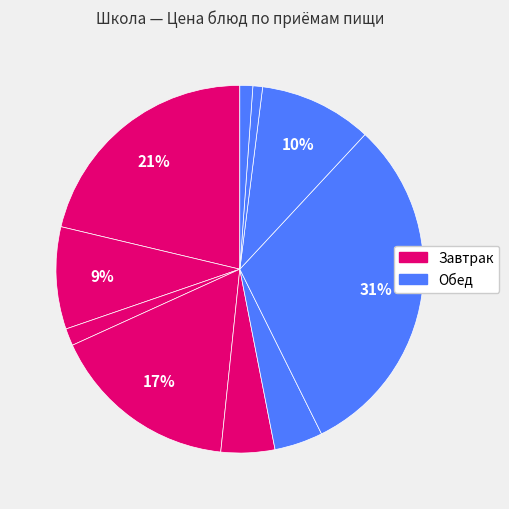

Count the number of slices in the pie.

10